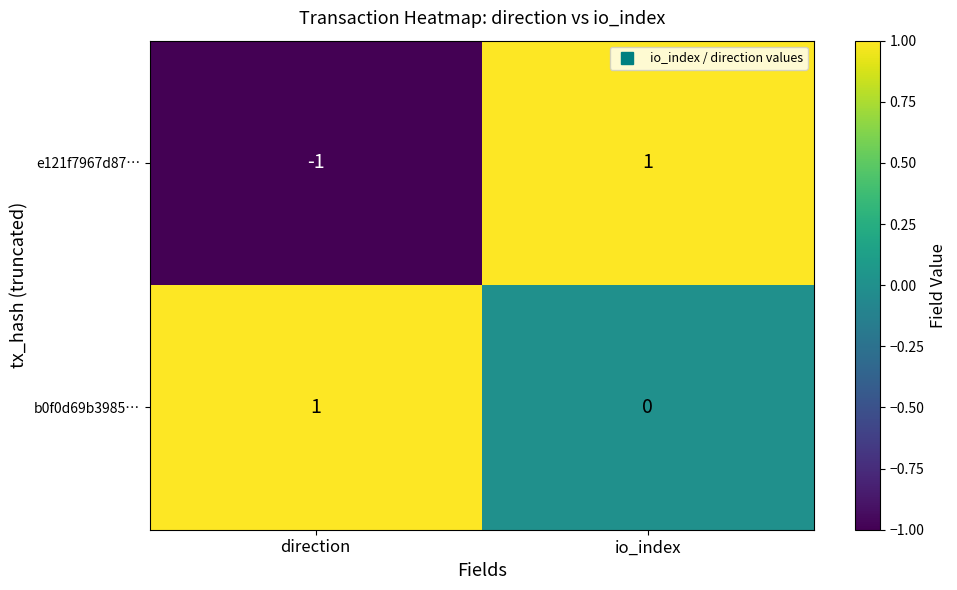

Which series has the widest spread of values?

e121f7967d87…